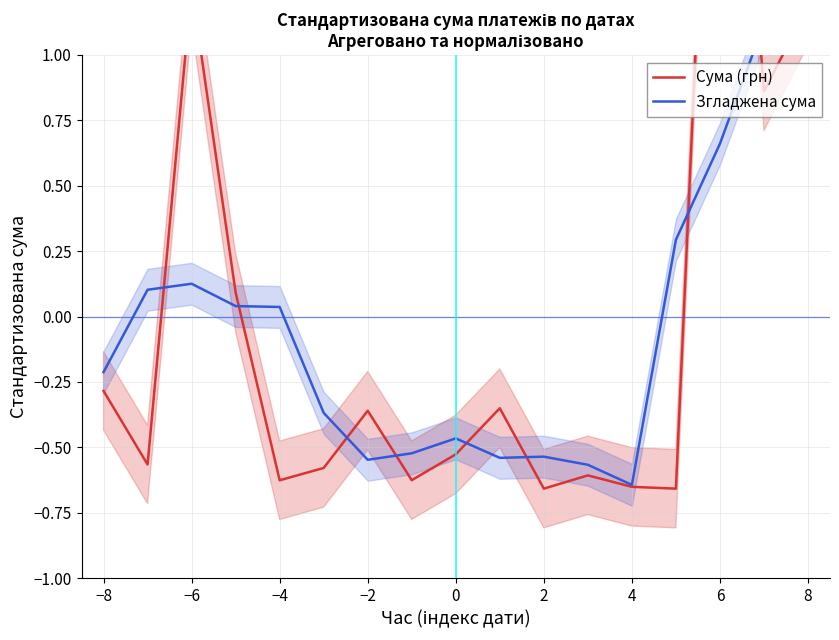

Rank the series by their average value, from lowest to highest.

Згладжена сума, Сума (грн)